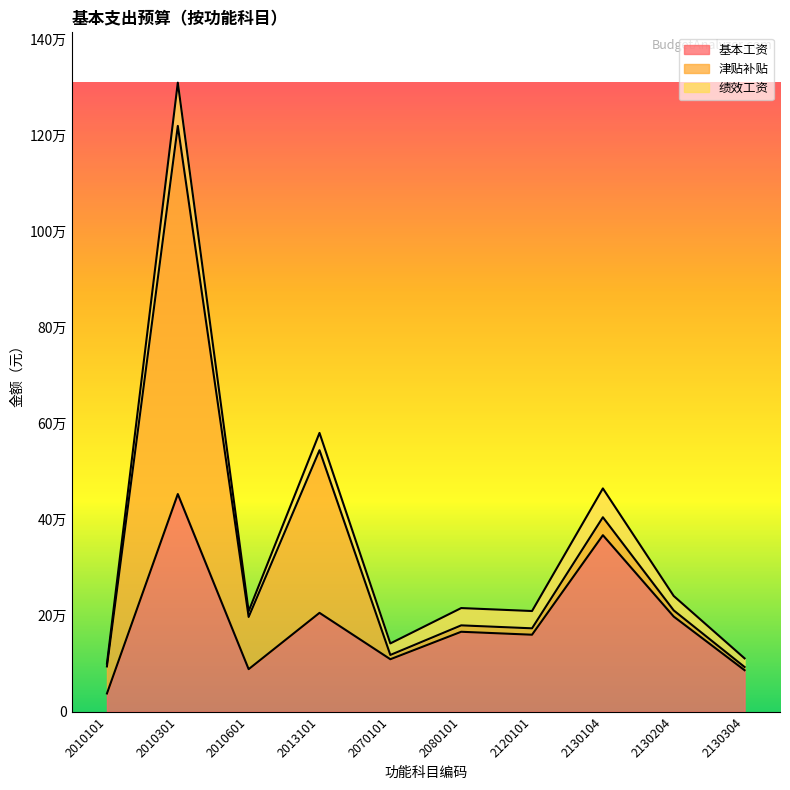

Reading left to right, extract all data points from this chart.

基本工资: 2010101=38004	2010301=452940	2010601=88560	2013101=205752	2070101=109260	2080101=166392	2120101=160248	2130104=367380	2130204=198012	2130304=86412
津贴补贴: 2010101=56268	2010301=765960	2010601=108636	2013101=338388	2070101=8880	2080101=13320	2120101=13320	2130104=37272	2130204=12840	2130304=6660
绩效工资: 2010101=6000	2010301=90000	2010601=12000	2013101=36000	2070101=24000	2080101=36000	2120101=36000	2130104=60000	2130204=30000	2130304=18000